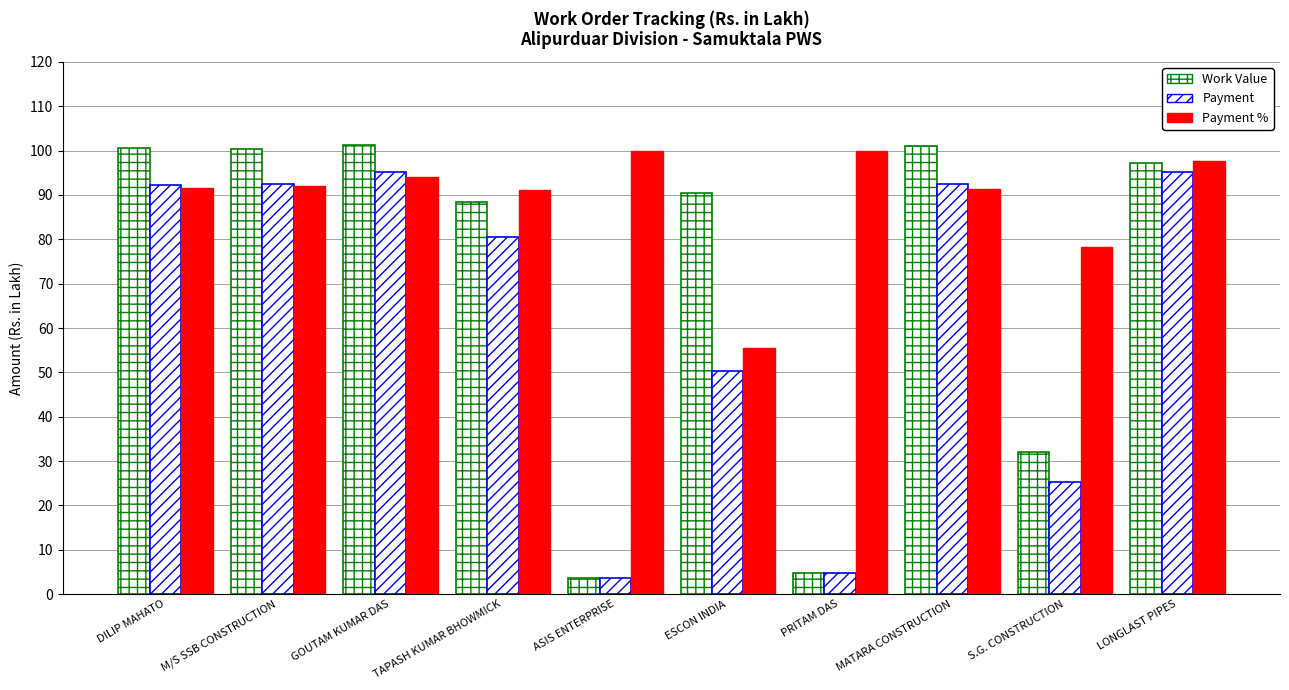

How many data points in Work Value are less than 97?

5